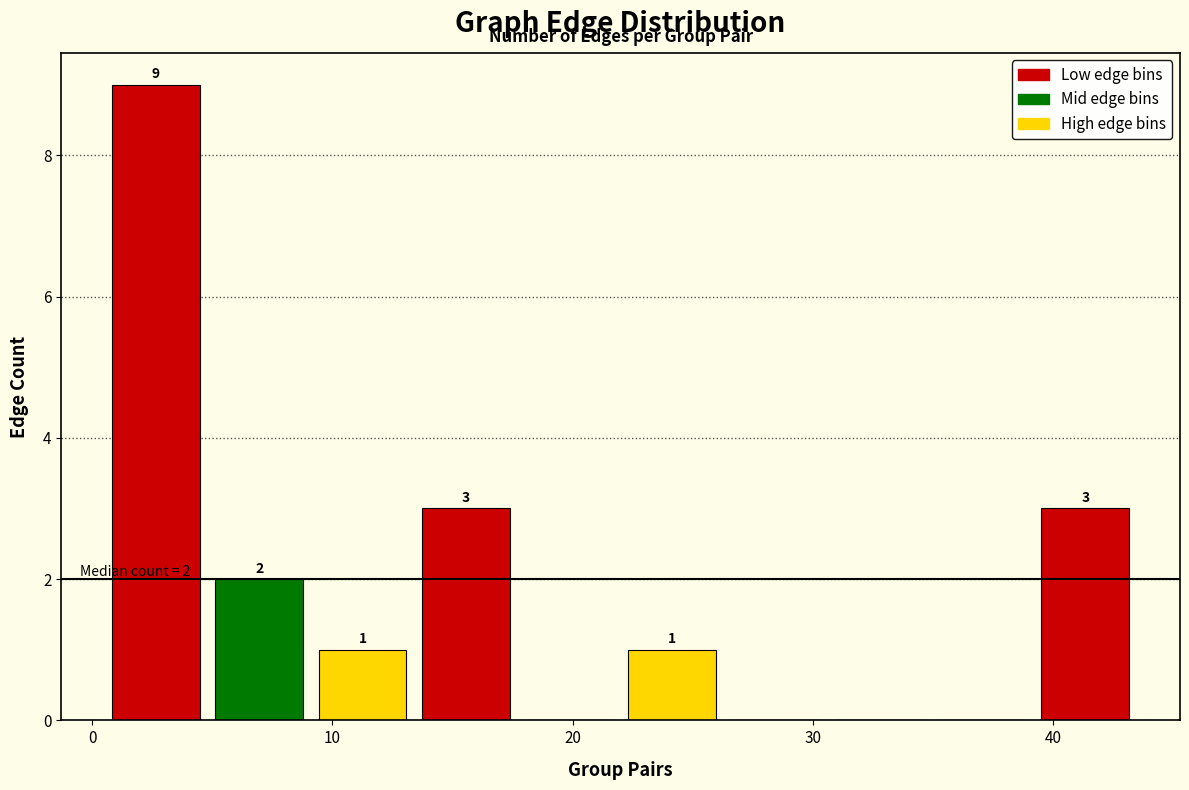

Over which range of the x-axis is the bar tallest?

0.5 to 4.8